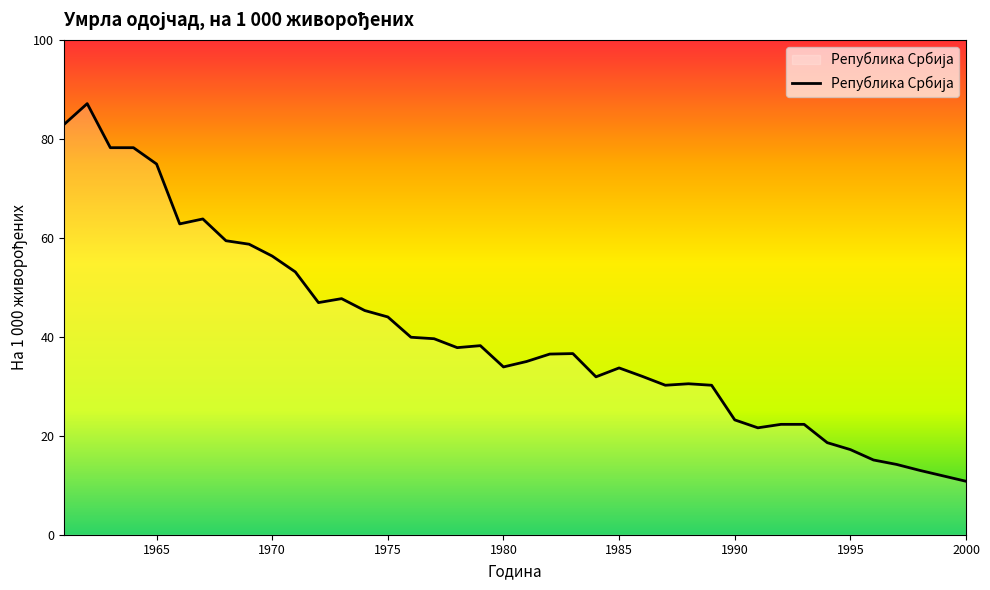

What is the difference between the second highest and minimum values?

72.1